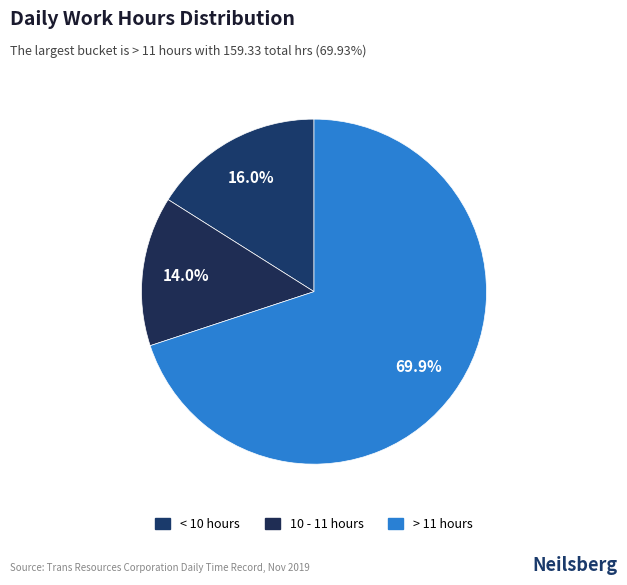

Which slice is the largest?

> 11 hours